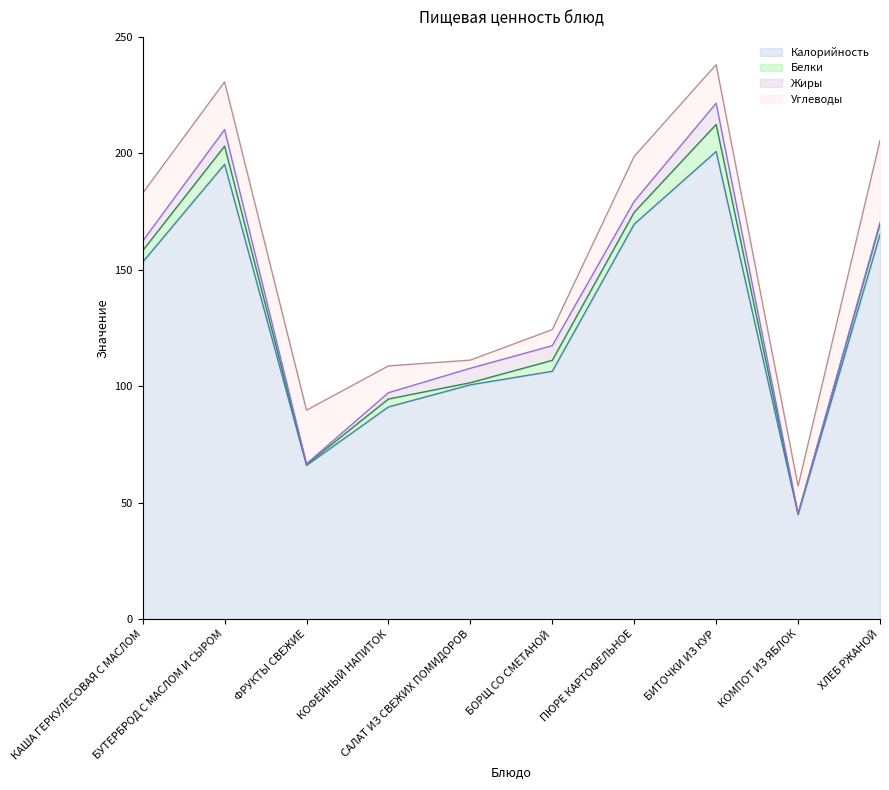

Where is the first local maximum for Углеводы?

ФРУКТЫ СВЕЖИЕ